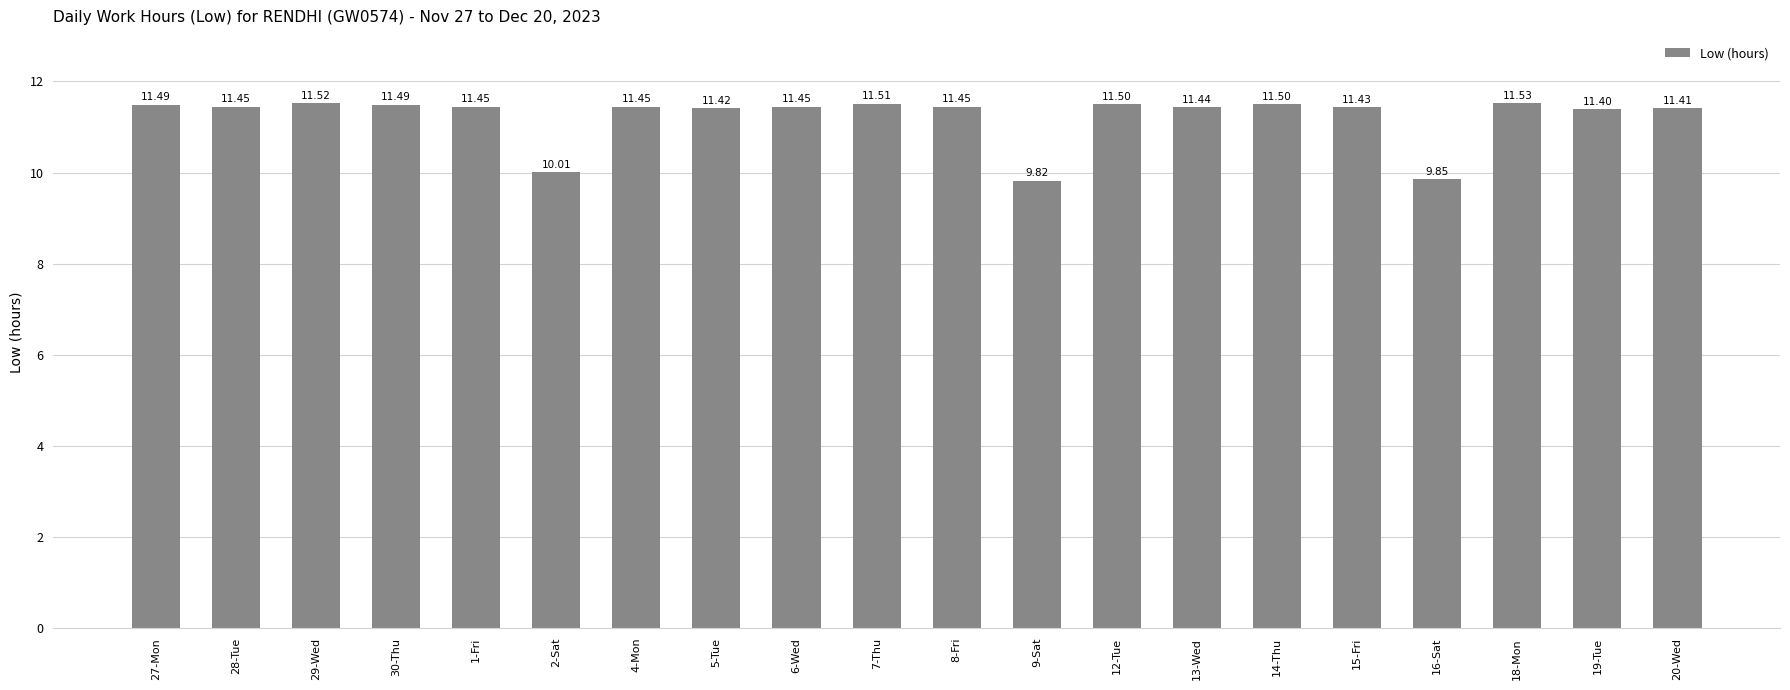

What is the sum of all values?

224.6